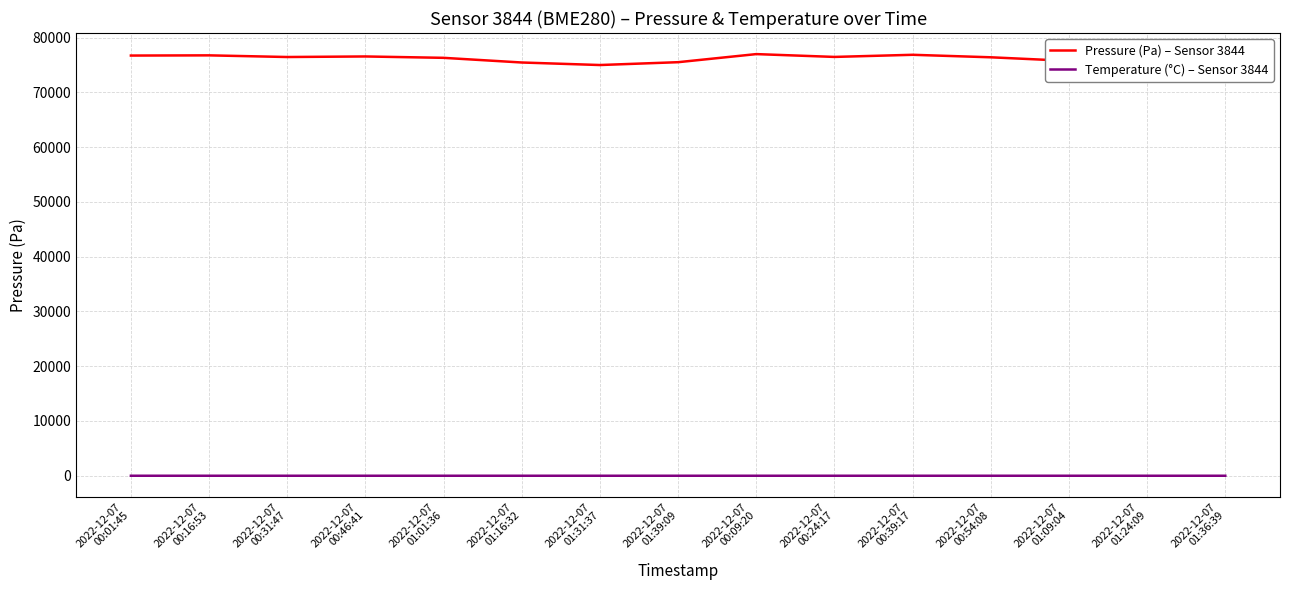

Which series has the largest total across all categories?

Pressure (Pa) – Sensor 3844